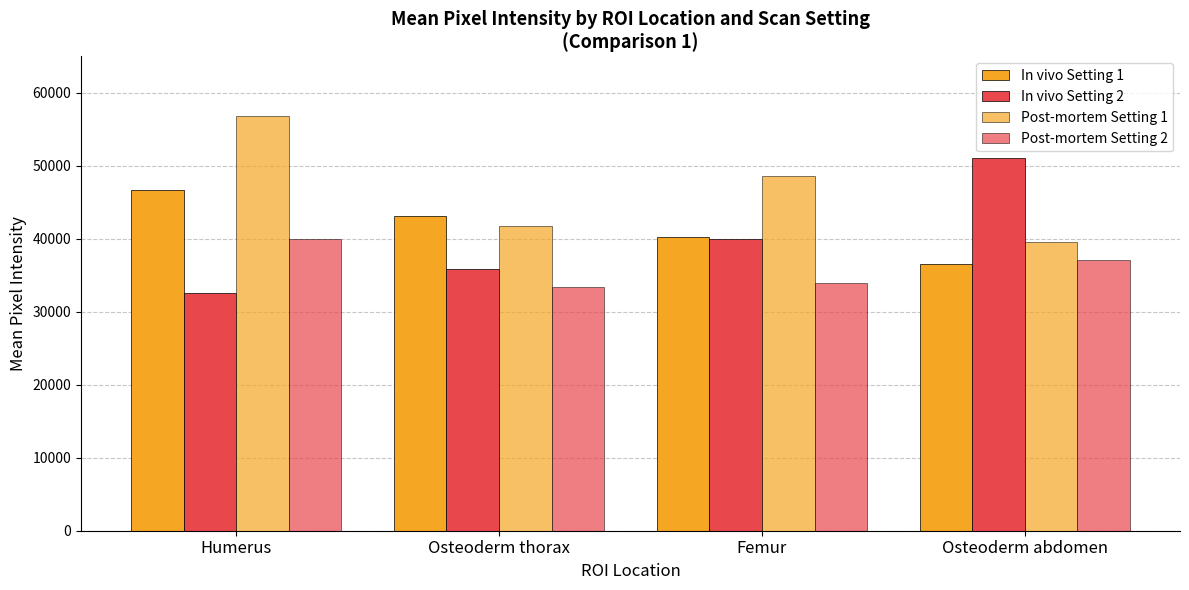

What is the total value across all series at Osteoderm thorax?

154350